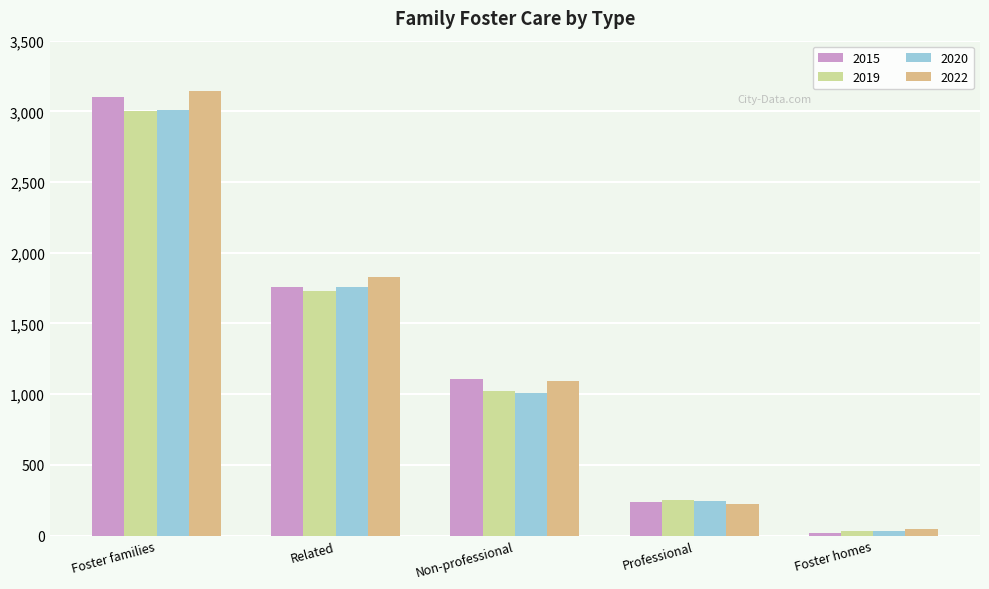

Which category has the highest value across all series?

Foster families